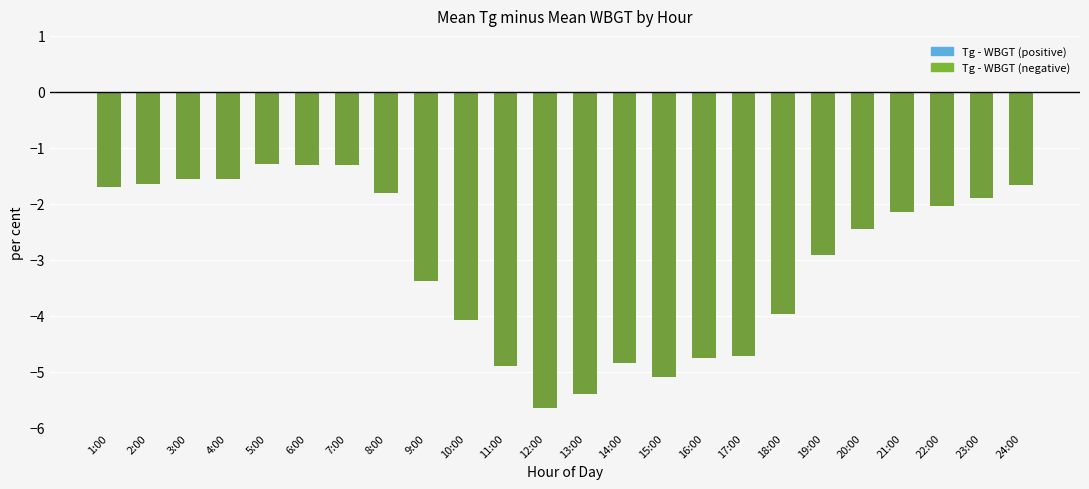

What is the greatest value displayed?

-1.3